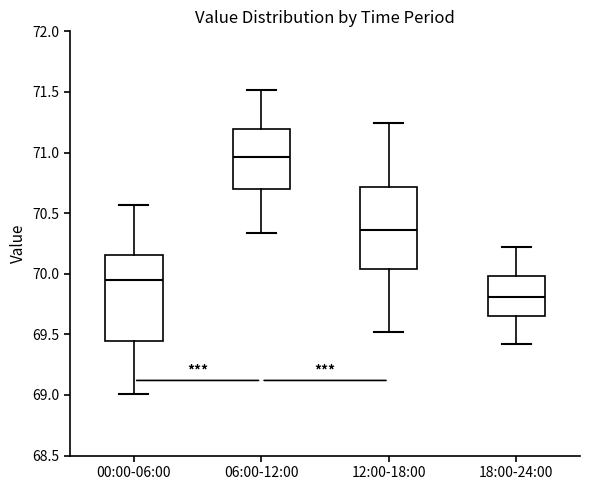

Which box's median line is the highest?

06:00-12:00